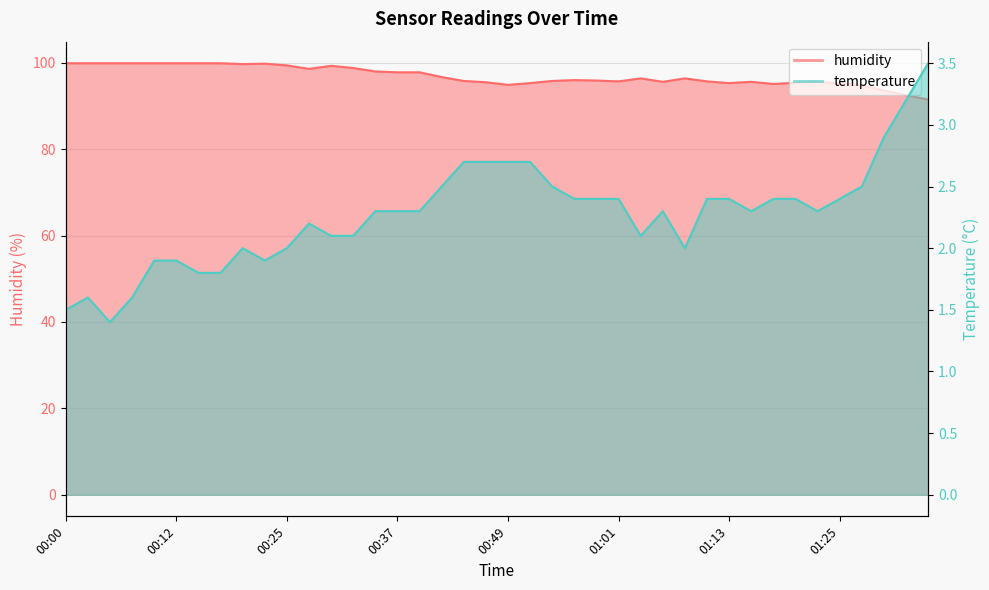

Which category has the lowest value in the humidity series?

01:35